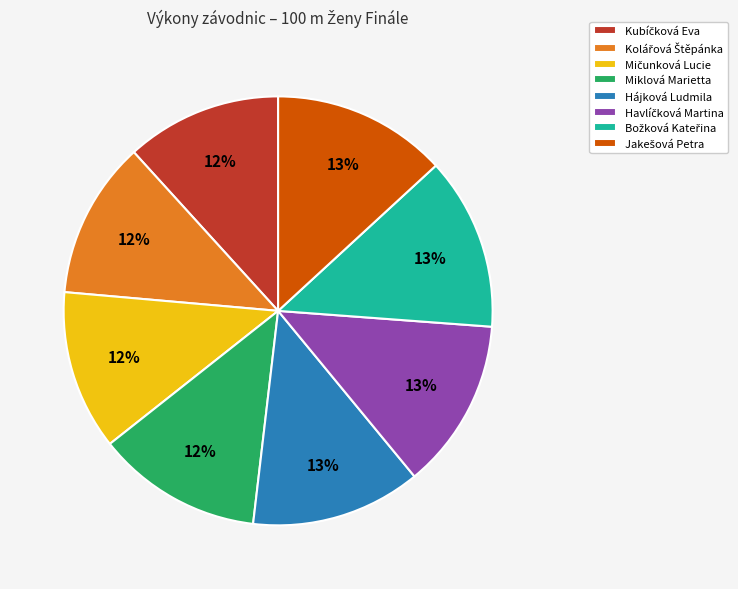

True or false: Hájková Ludmila accounts for 13% of the total.

True